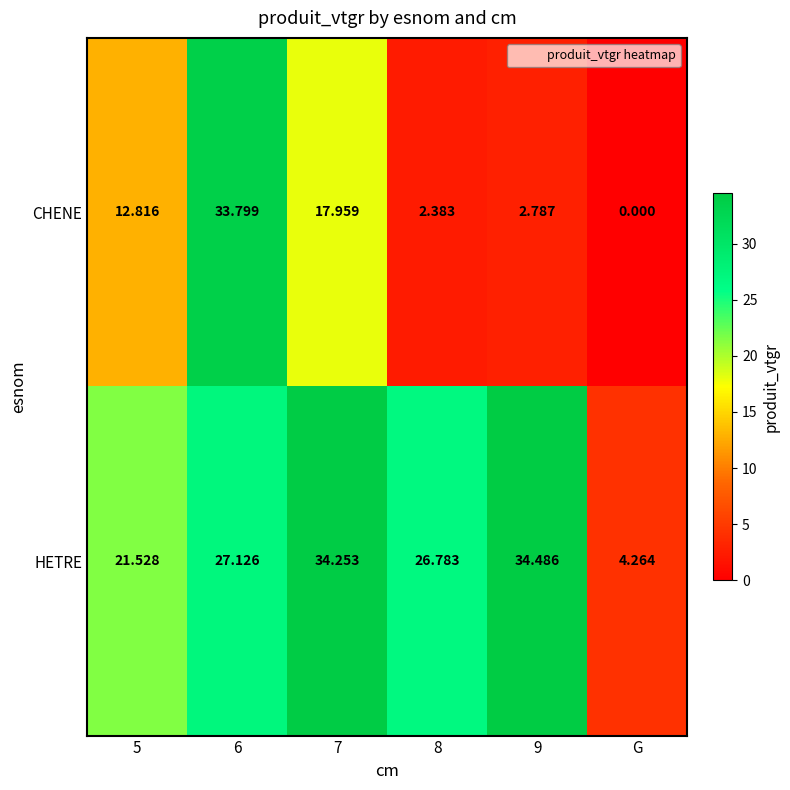

Which series has the largest range (max minus min)?

CHENE